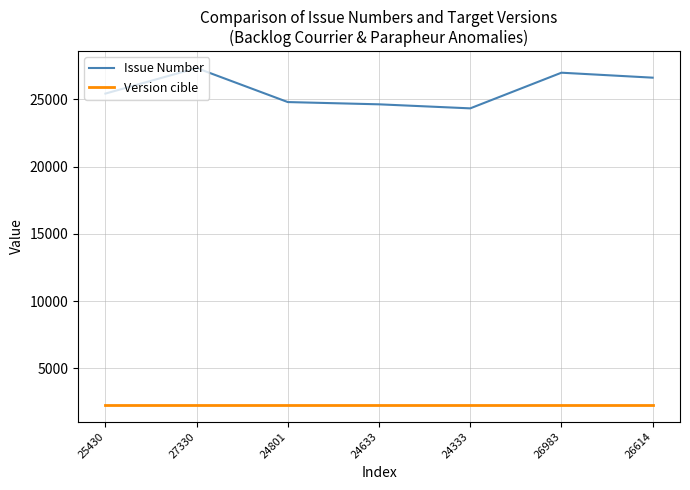

Which label corresponds to the largest value in the chart?

27330